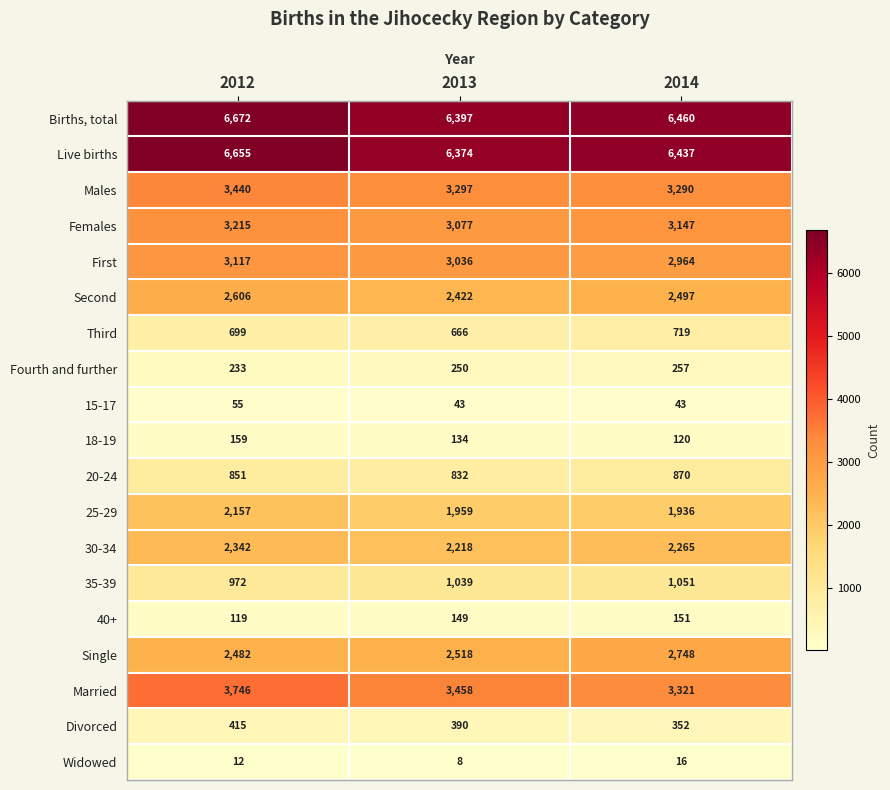

What is the sum of the Males values at 2014 and 2012?

6730